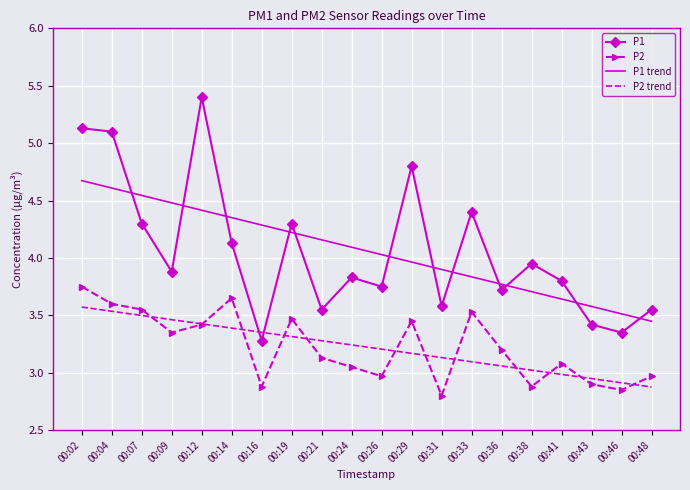

What is the total value across all series at 00:43?

12.8